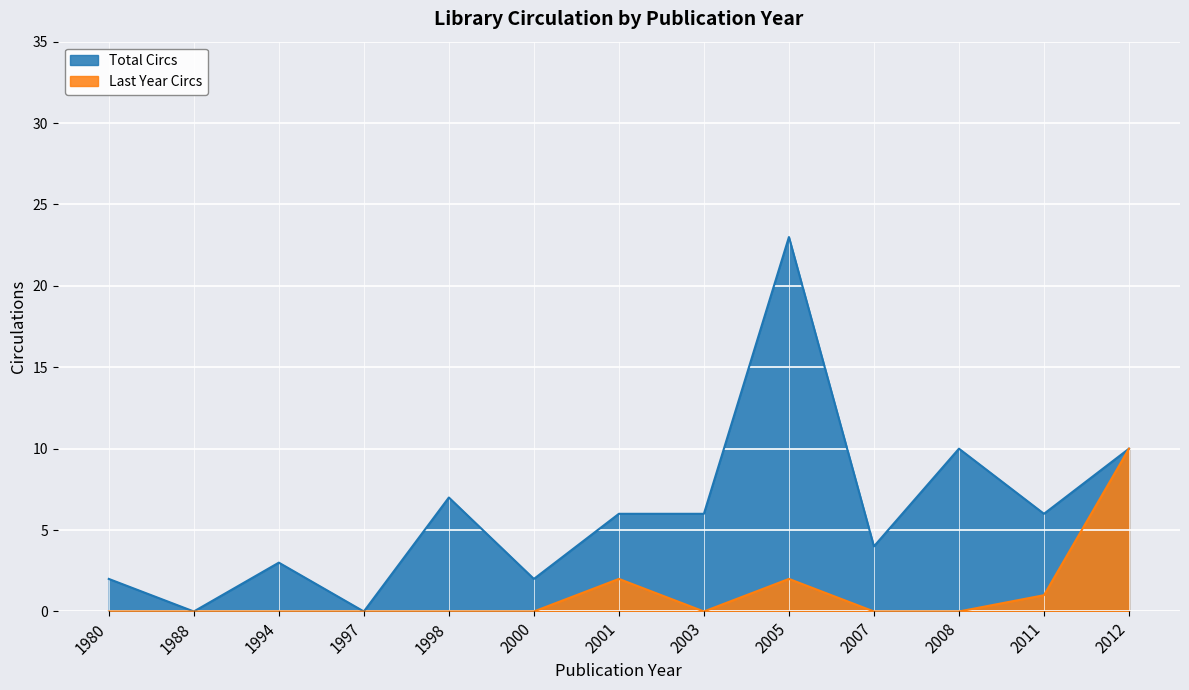

Rank the series by their maximum value, from lowest to highest.

Last Year Circs, Total Circs